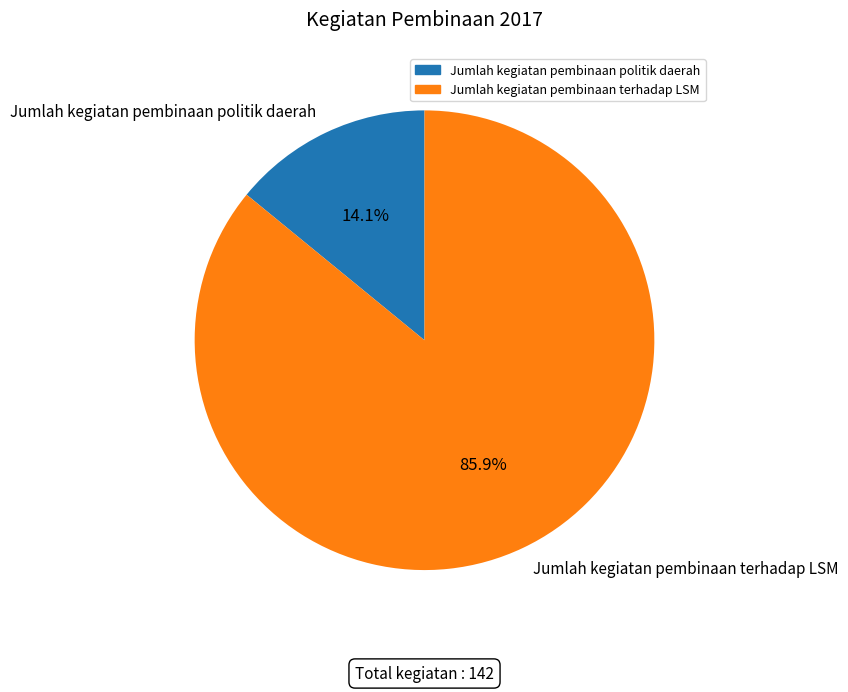

Rank the categories by value from highest to lowest.

Jumlah kegiatan pembinaan terhadap LSM, Jumlah kegiatan pembinaan politik daerah